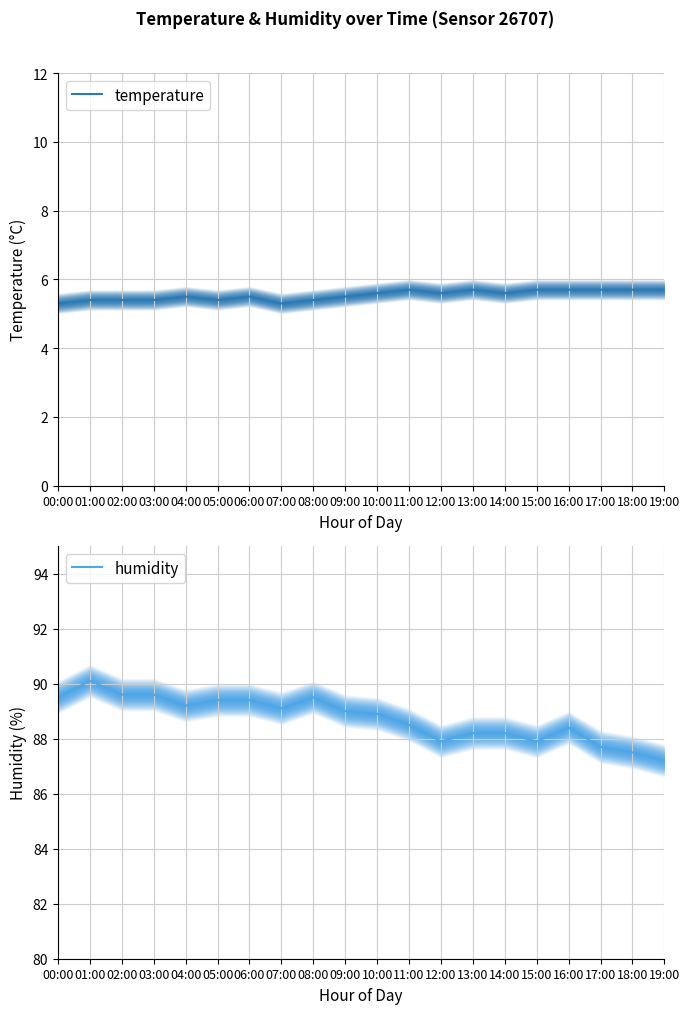

True or false: humidity has a value of 88.5 at 11:00.

True